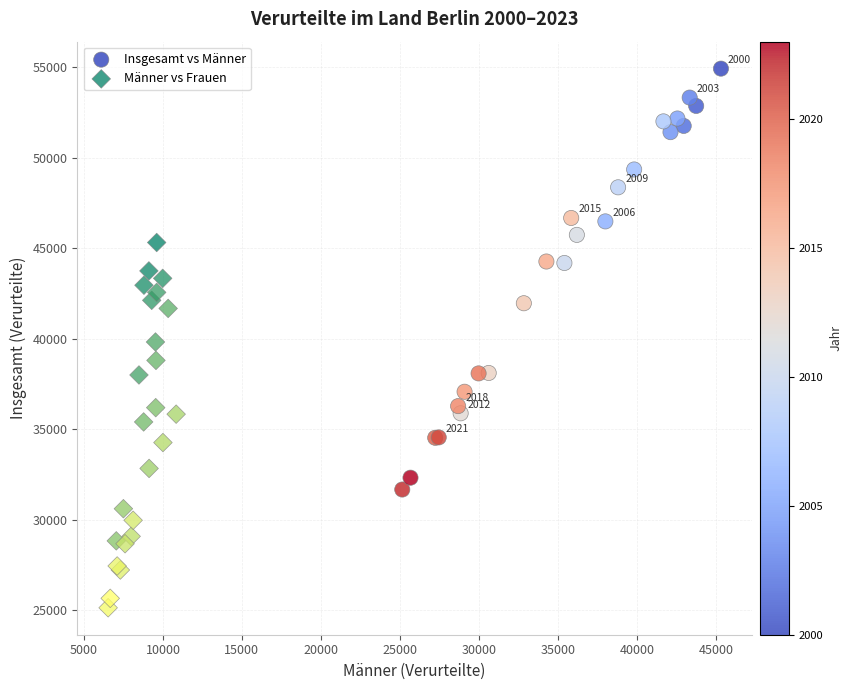

Which series contains the highest Y value?

Insgesamt vs Männer